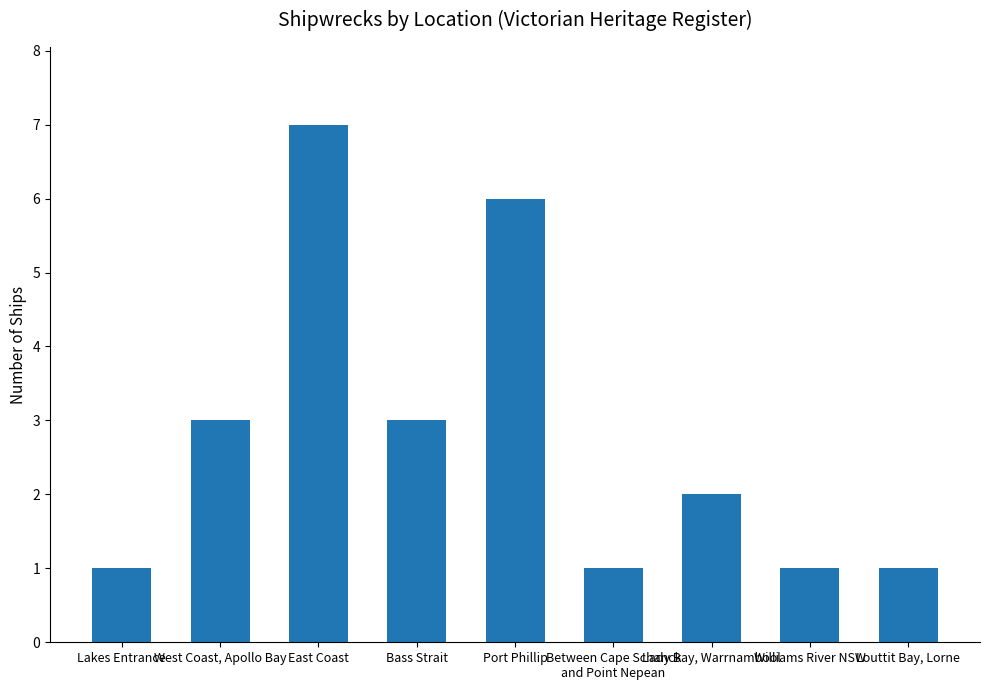

Reading left to right, extract all data points from this chart.

1	3	7	3	6	1	2	1	1